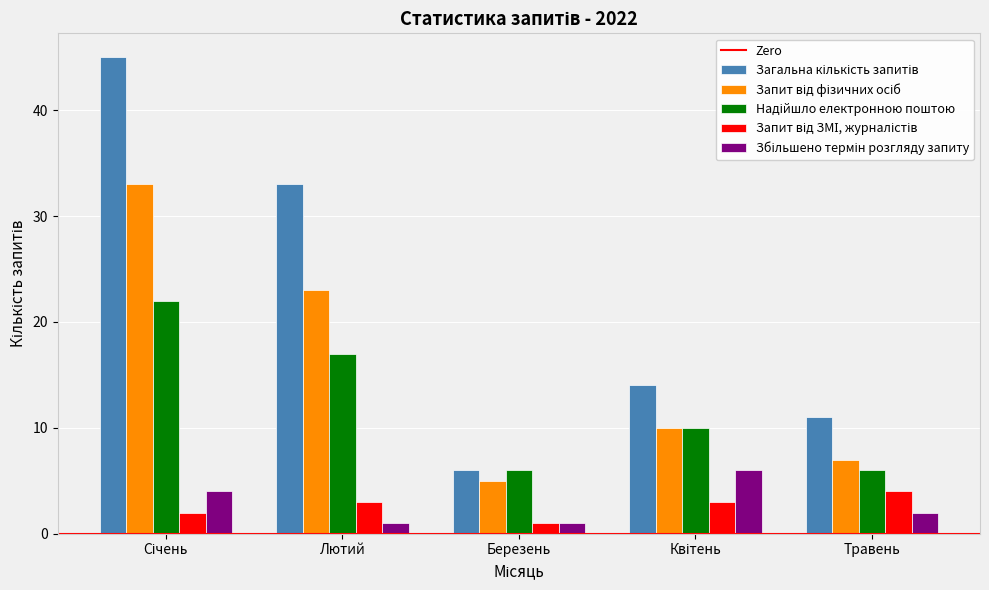

What is the difference between the highest and lowest values at Лютий?

32